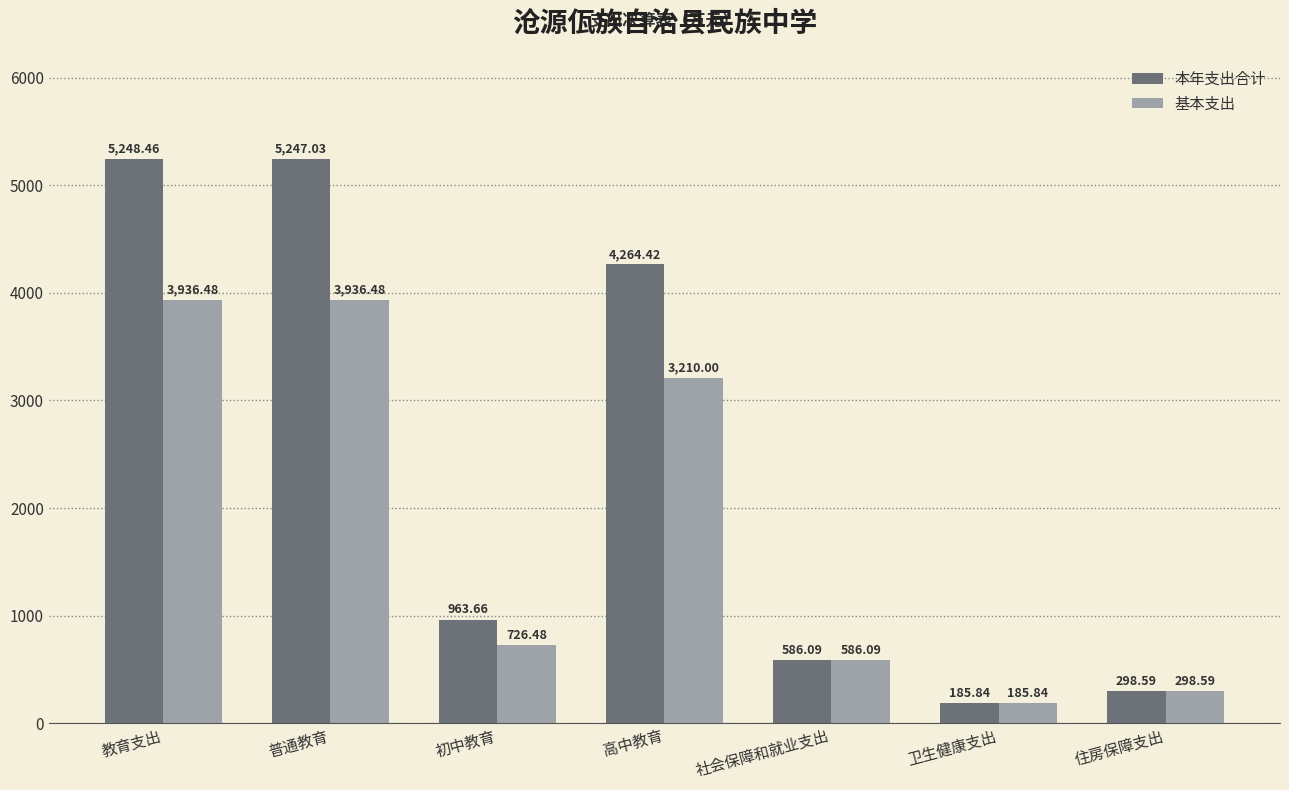

What is the sum of the 基本支出 values at 住房保障支出 and 教育支出?

4235.1